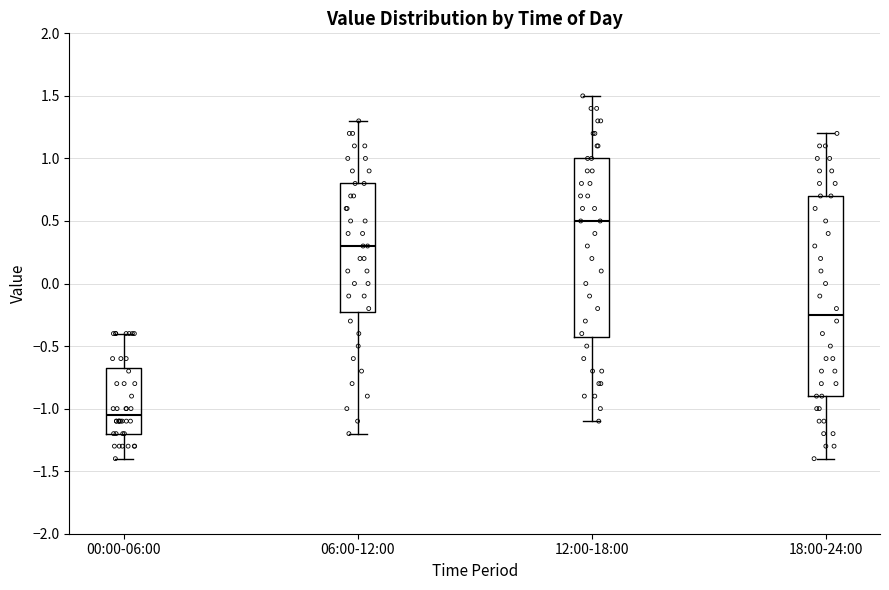

Which box is the tallest, from its lower edge to its upper edge?

18:00-24:00